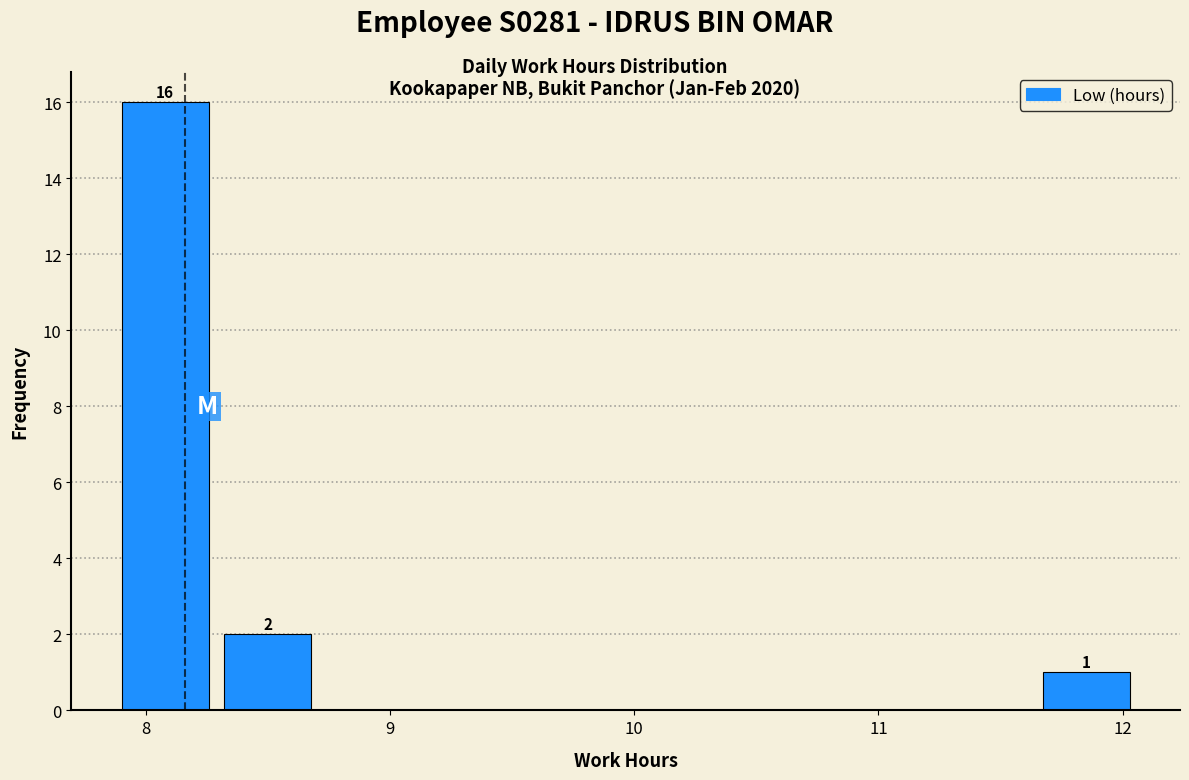

Which range on the x-axis has the tallest bar?

7.9 to 8.3